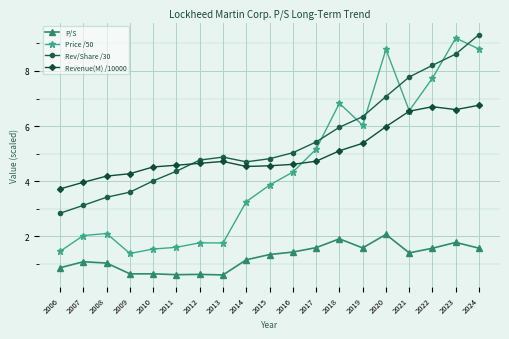

What is the value of the P/S point at the 18th from the left?

1.8